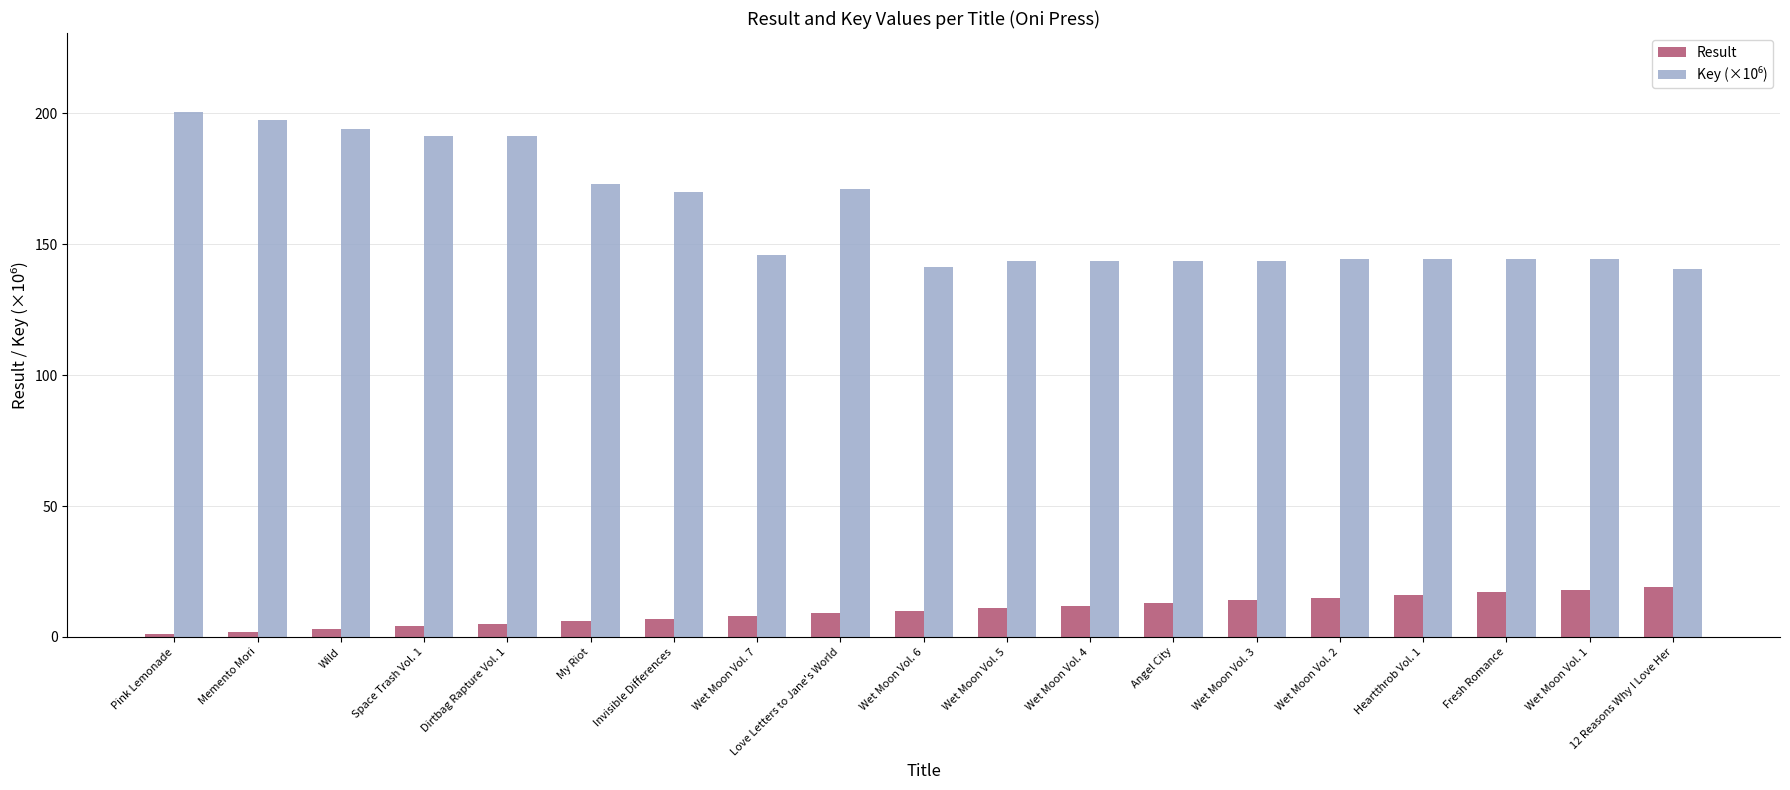

What is the greatest value displayed?

200.6